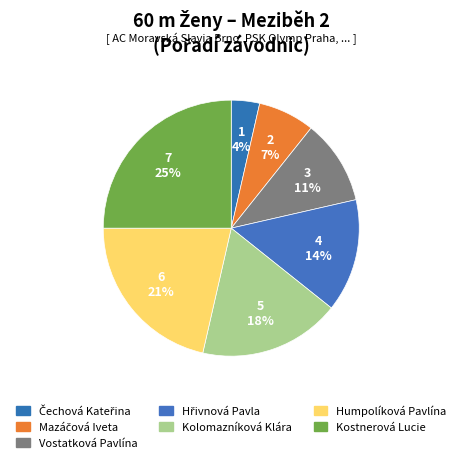

Which category has the smallest portion of the pie?

Čechová Kateřina